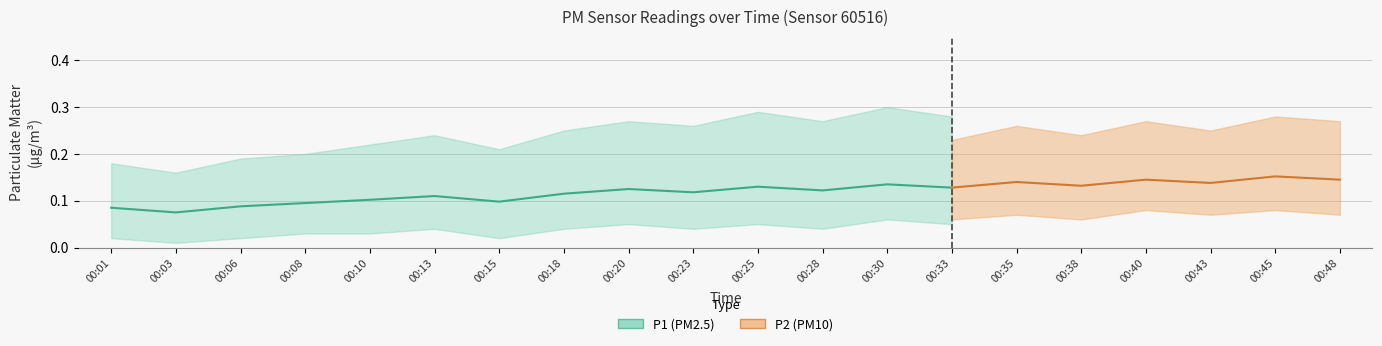

Which series has the largest range (max minus min)?

P1